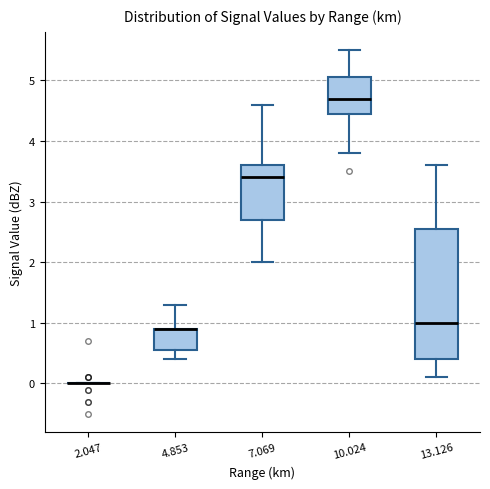

Reading left to right, transcribe this box plot: for each box, give where its median line is, the range the box spans, and where its two whiskers end, as read against the y-axis. The values are not printed on the chart, so give them approximately, as read against the axis.

2.047: box collapsed to a line at 0.0, whiskers 0.0 to 0.0
4.853: median 0.9 (drawn on the box's upper edge), box 0.6 to 0.9, whiskers 0.4 to 1.3
7.069: median 3.4, box 2.7 to 3.6, whiskers 2.0 to 4.6
10.024: median 4.7, box 4.5 to 5.1, whiskers 3.8 to 5.5
13.126: median 1.0, box 0.4 to 2.6, whiskers 0.1 to 3.6